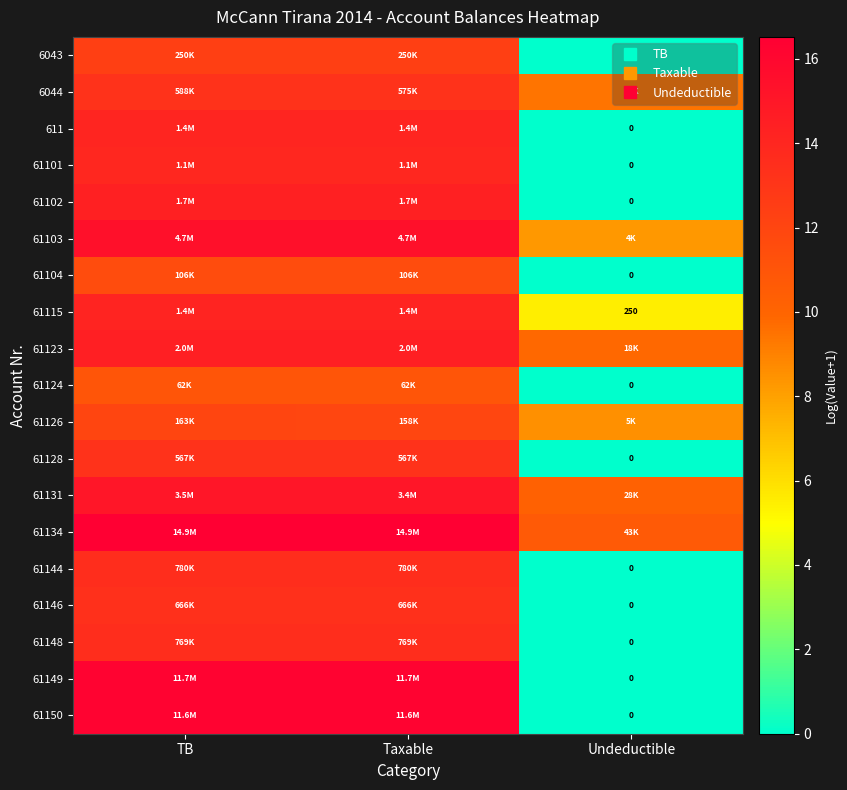

What is the difference between the highest and lowest values at Undeductible?

10.7